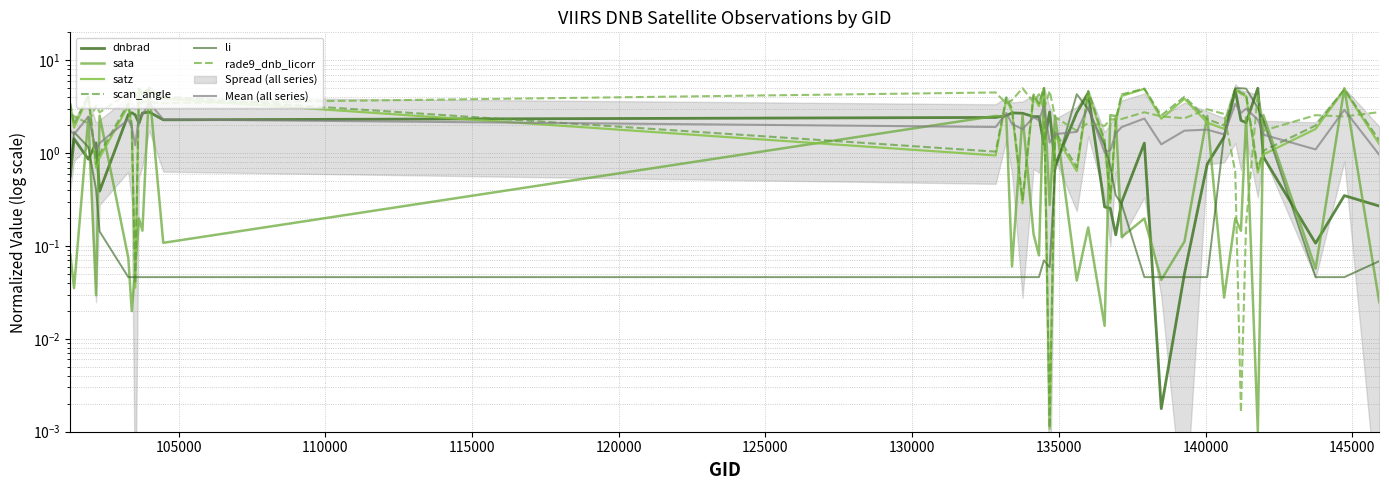

What is the value of the dnbrad point at the 39th from the left?

0.3